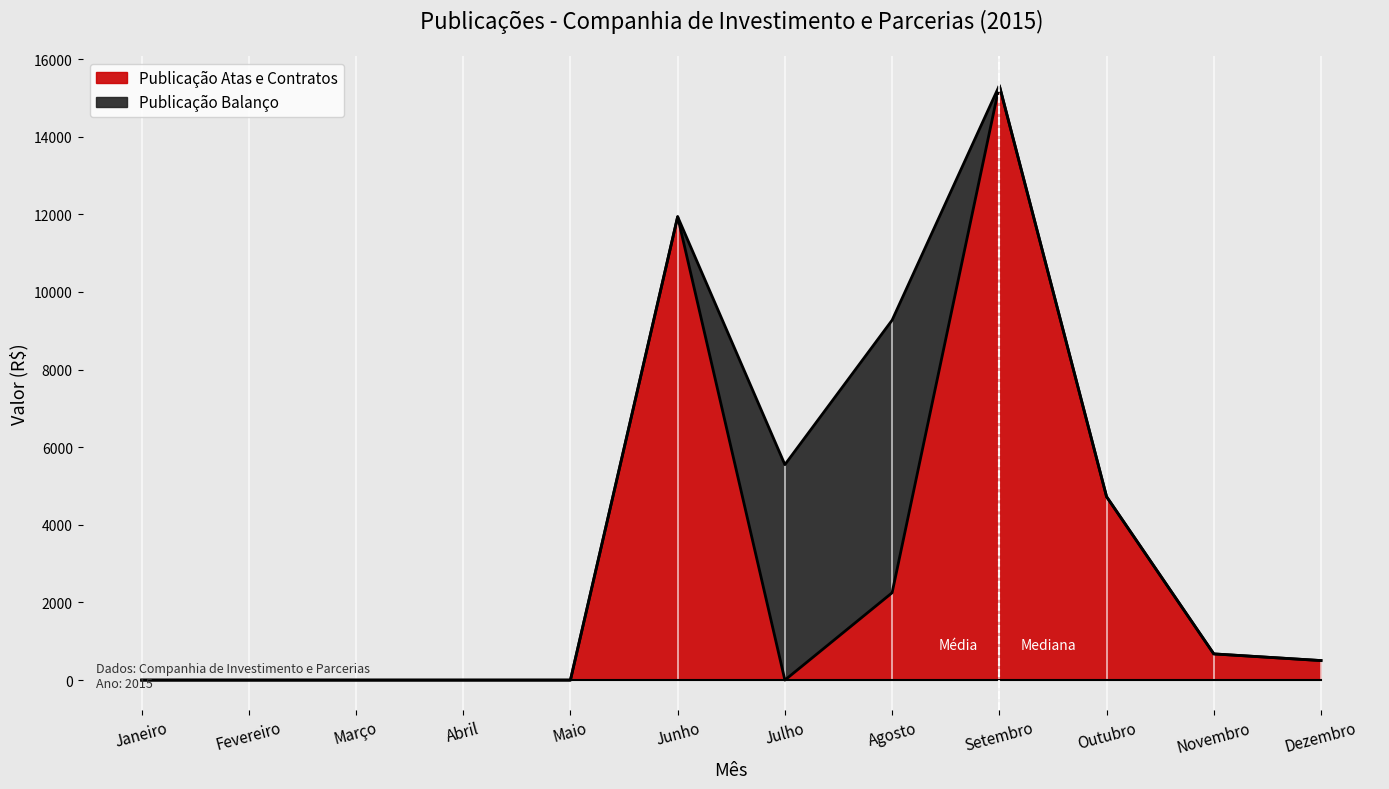

What is the value of the 9th point from the left?

15315.1